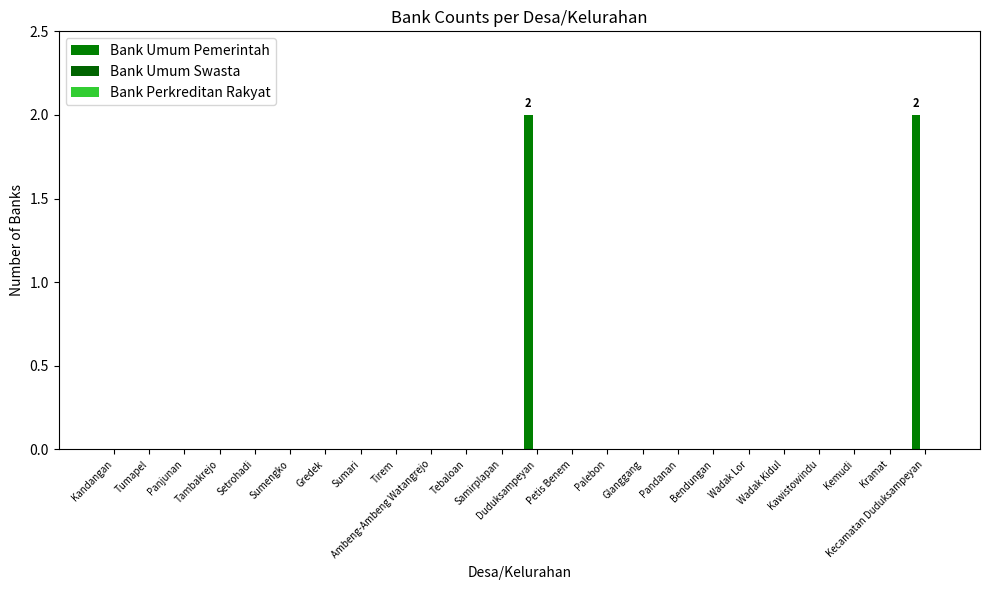

Between Pandanan and Kecamatan Duduksampeyan, which is larger?

Kecamatan Duduksampeyan